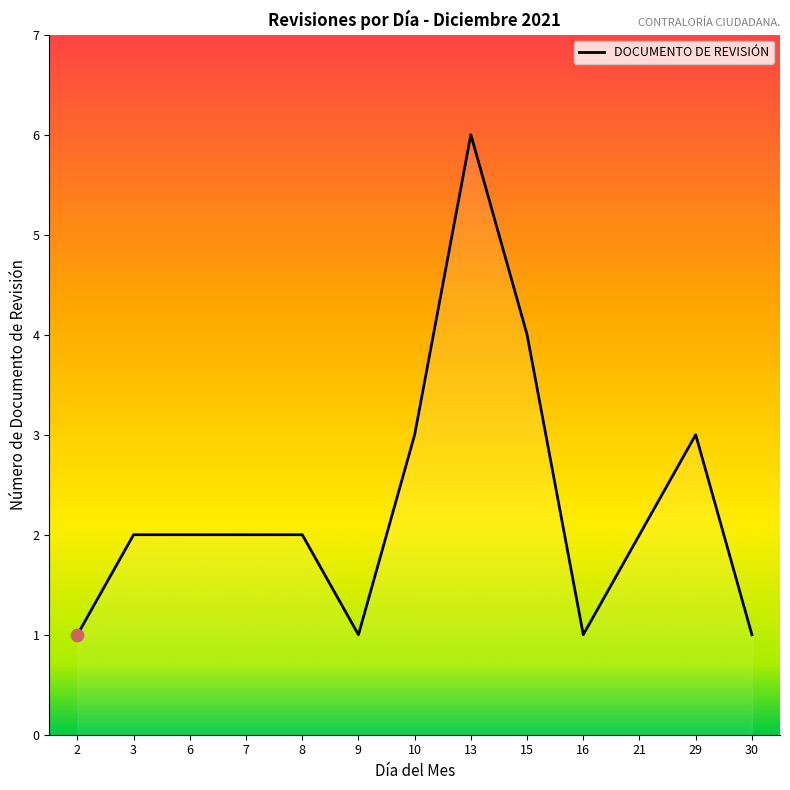

What is the ratio of the value at 13 to the value at 15?

1.5